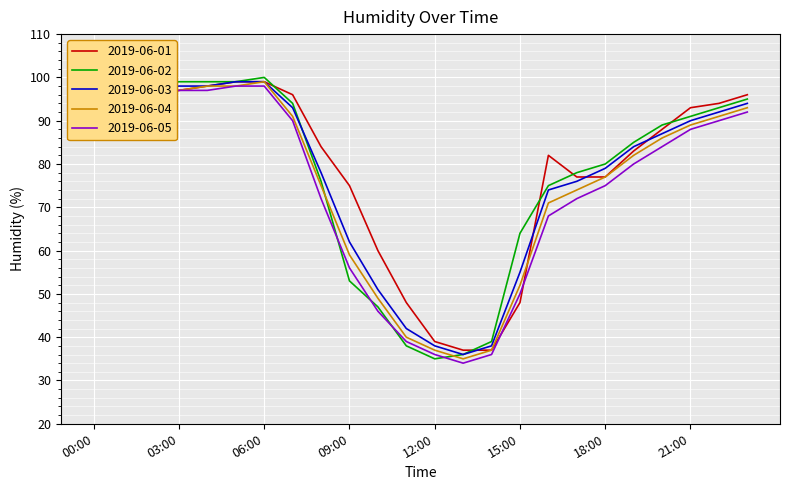

Which series has the widest spread of values?

2019-06-02